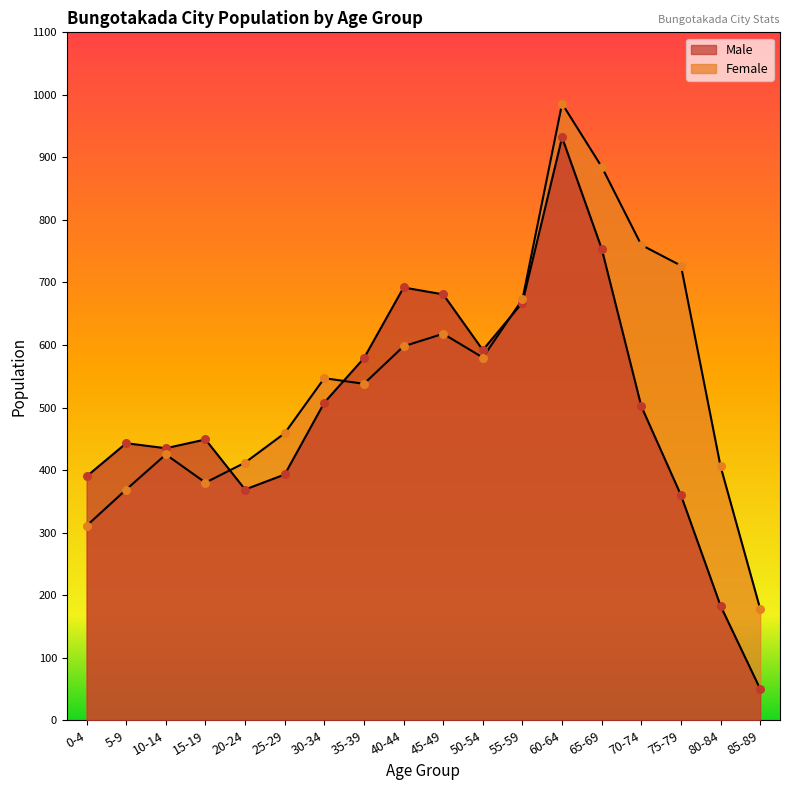

What are all the series names shown in the legend?

Male, Female